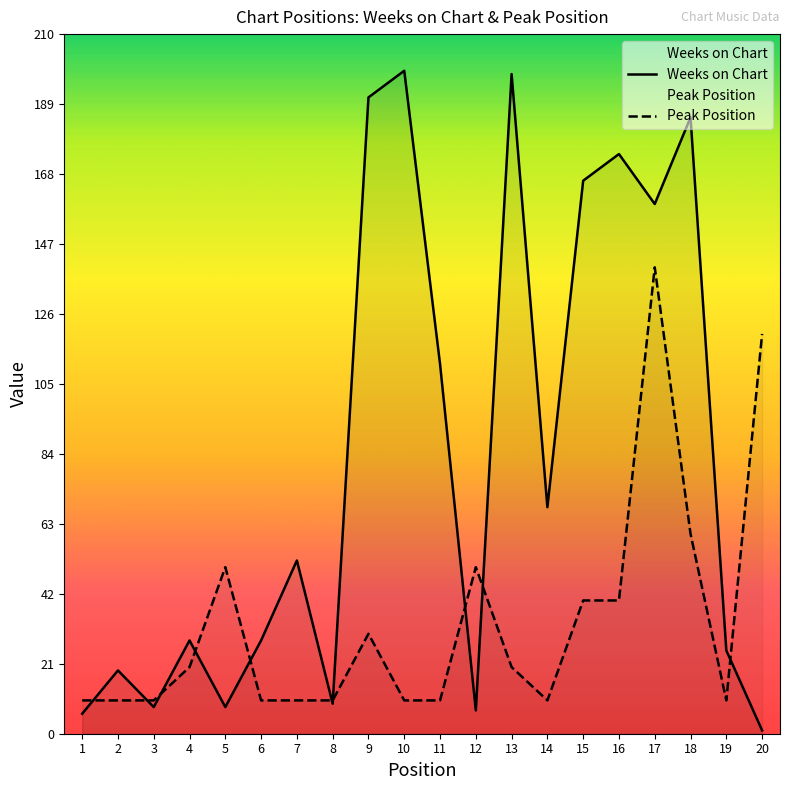

How many data points in Peak Position are above 20?

8